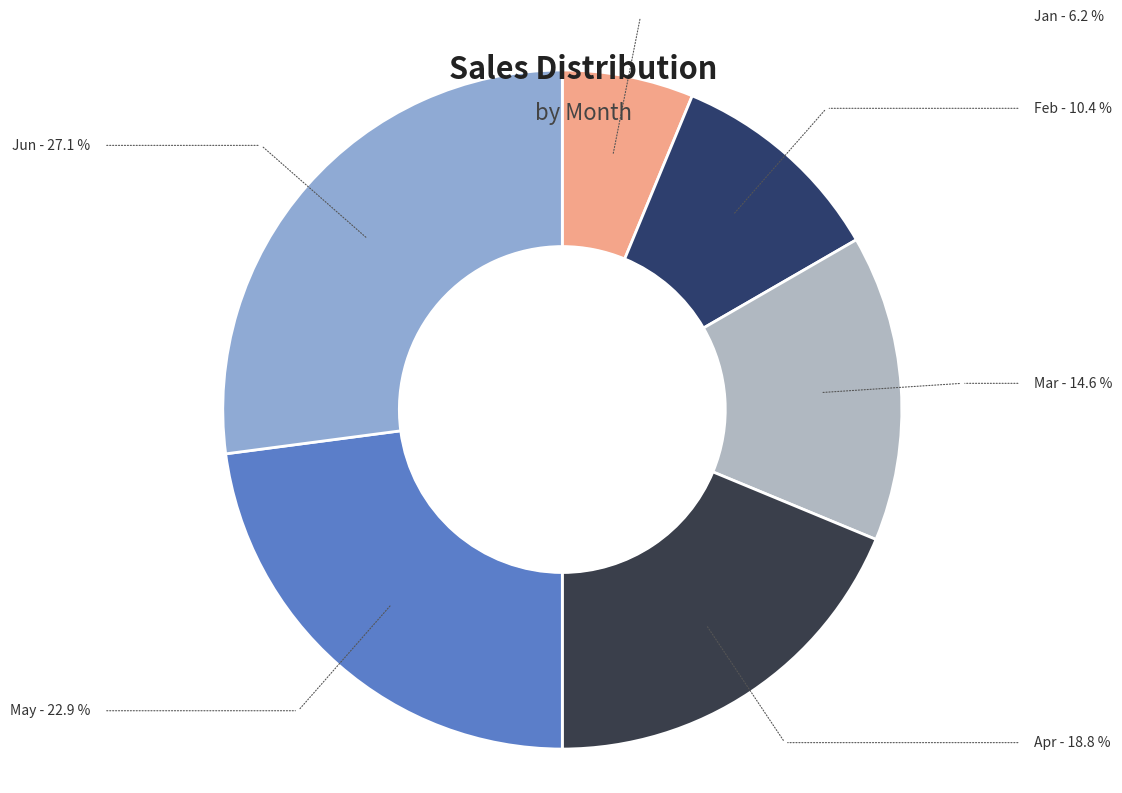

How many segments does this pie chart have?

6